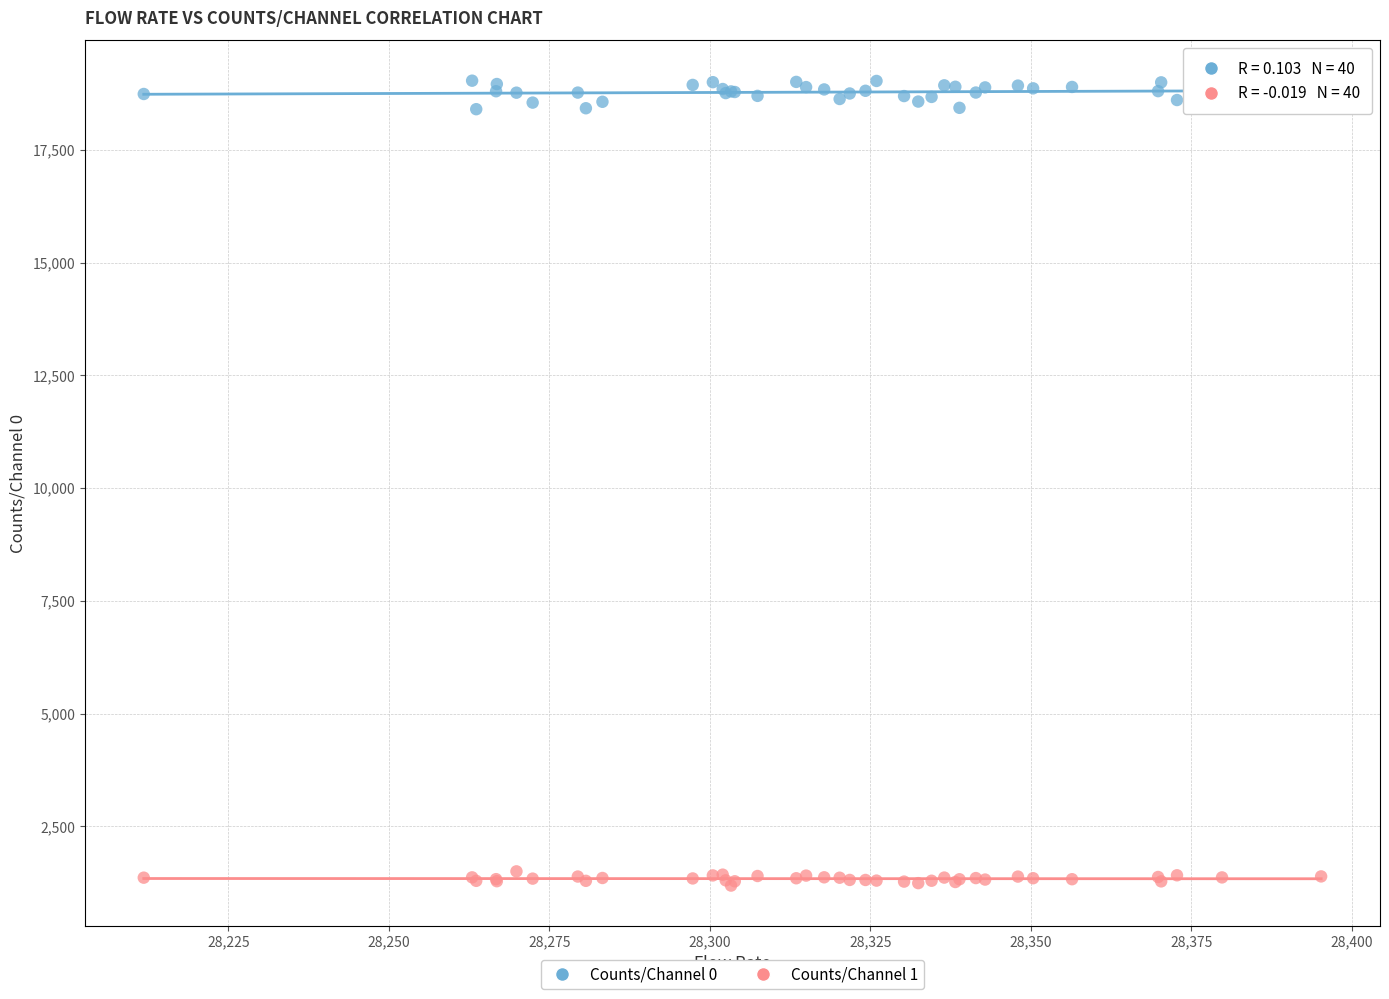

Which series reaches the maximum Y coordinate?

Counts/Channel 0